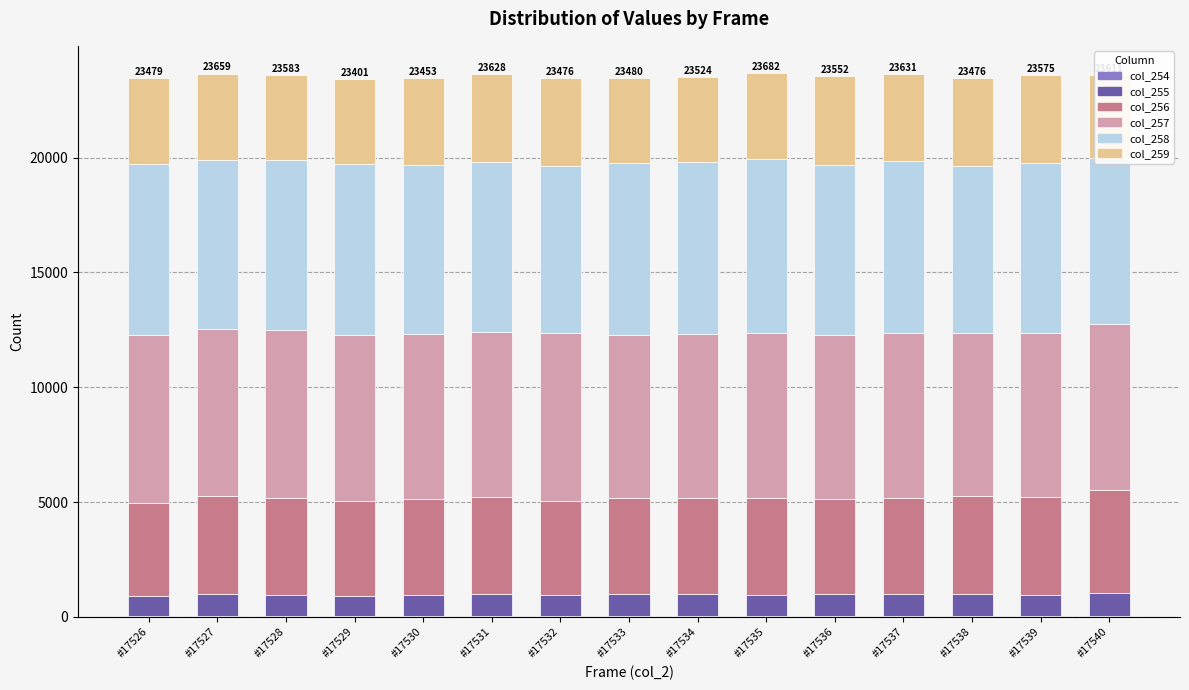

What is the difference between the maximum and minimum values in the col_259 series?

269